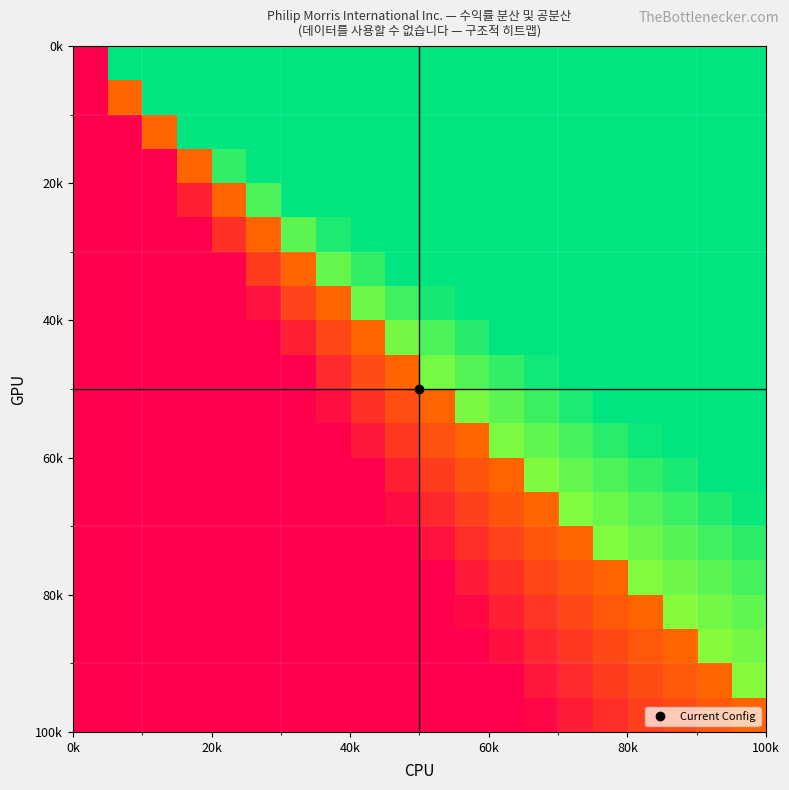

How many distinct data groups are displayed?

20